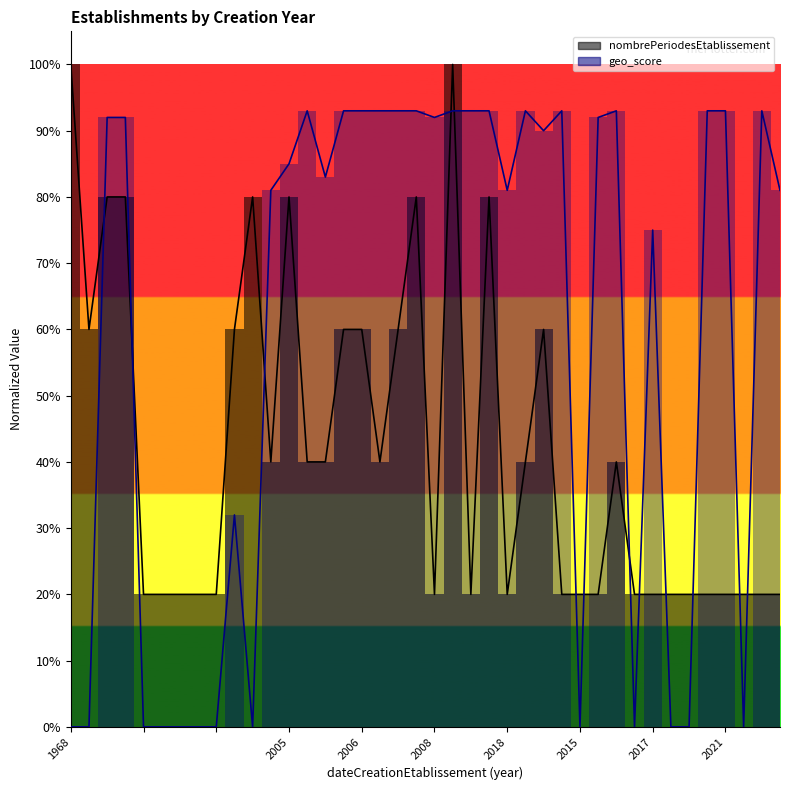

What is the label of the 31st point from the left?

2016